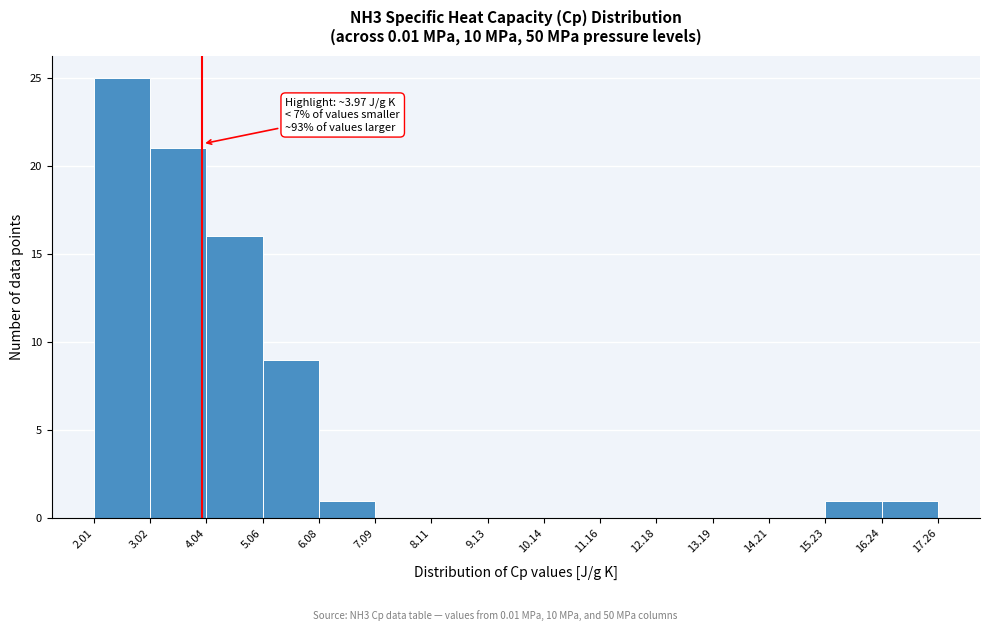

Over which range of the x-axis is the bar tallest?

2.01 to 3.02